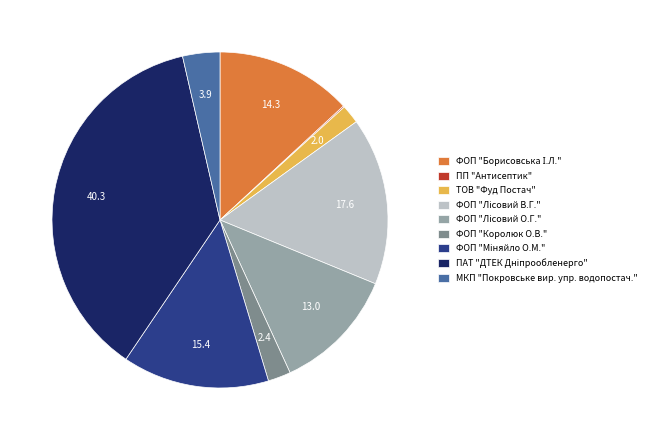

The ТОВ "Фуд Постач" slice represents 11% of the pie. True or false?

False